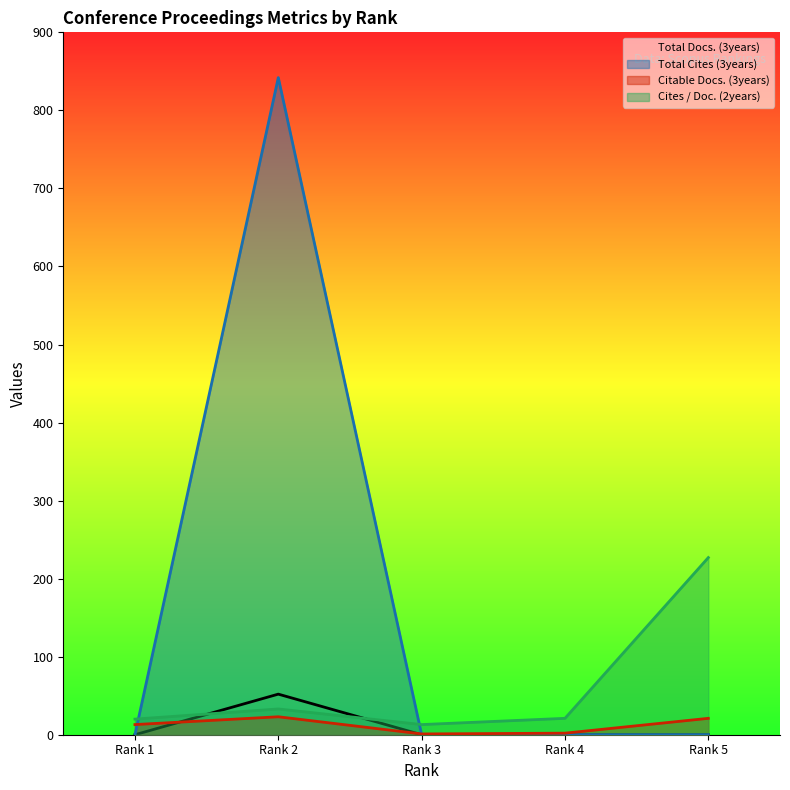

Reading right to left, transcribe all the data shown in this chart.

Total Docs. (3years): 0	0	0	52	0
Total Cites (3years): 0	0	0	842	0
Citable Docs. (3years): 21	2	1	23	13
Cites / Doc. (2years): 227	21	13	33	20